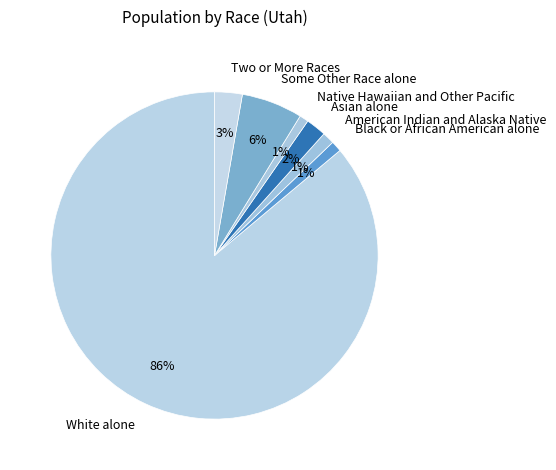

What percentage is the Native Hawaiian and Other Pacific slice, to the nearest percent?

1%